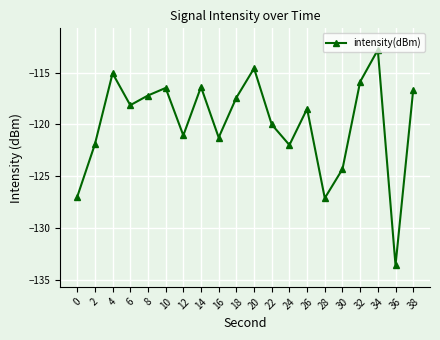

Which has a higher value, 38 or 22?

38